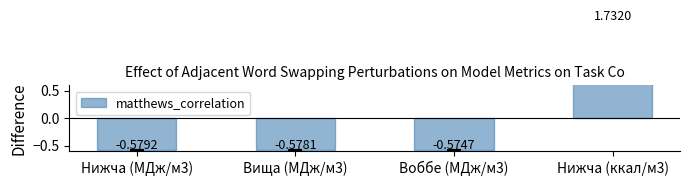

Where does the data first go above 0?

Нижча (ккал/м3)